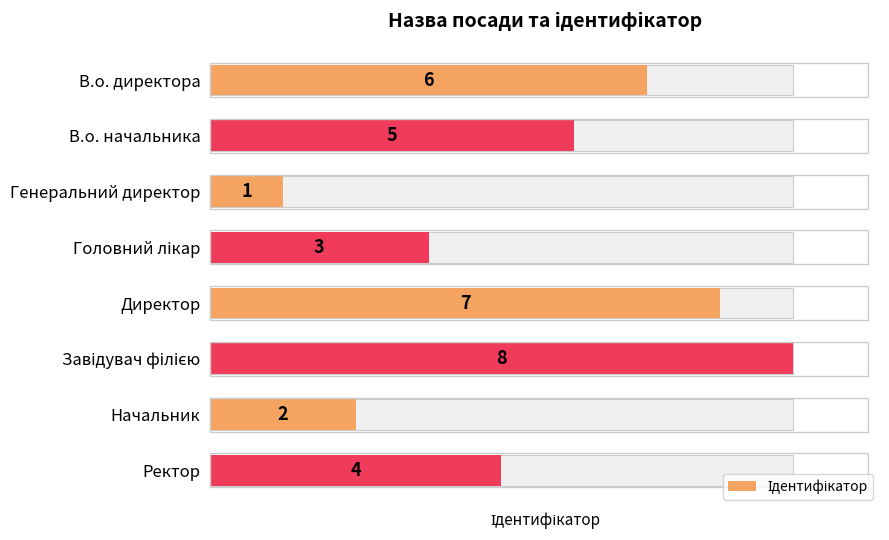

What is the value of the 4th bar from the left?

3